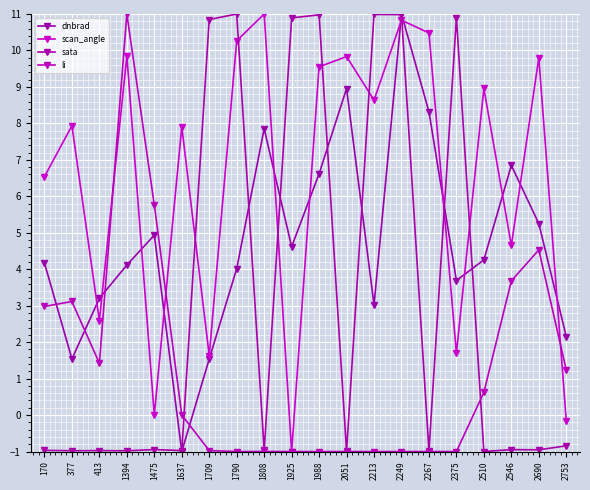

Read the dnbrad value at 2510.

4.3